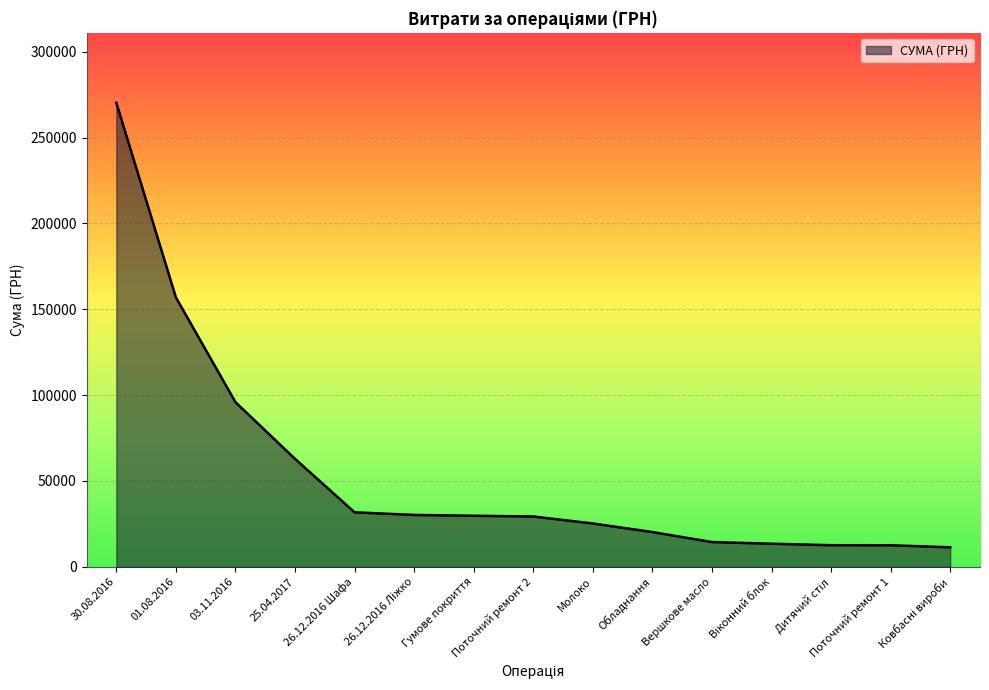

At which category does the chart reach its peak across all series?

30.08.2016